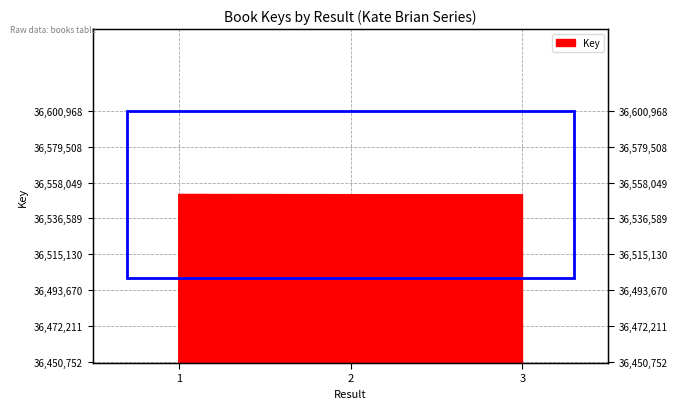

Is it true that the value at 2 is 53360389?

False